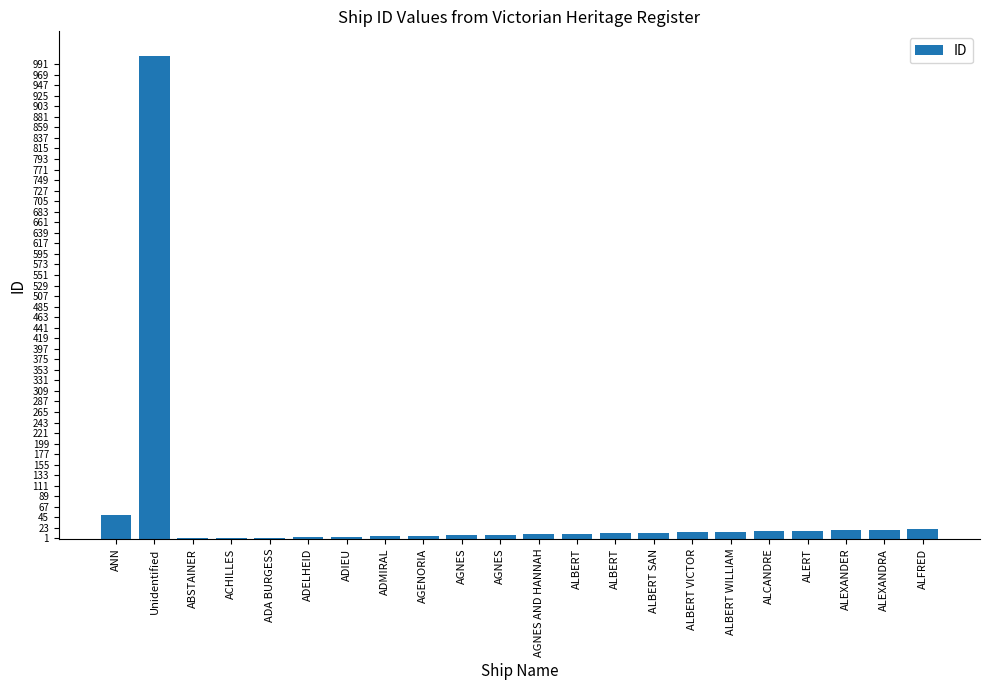

Count the number of categories in the chart.

22